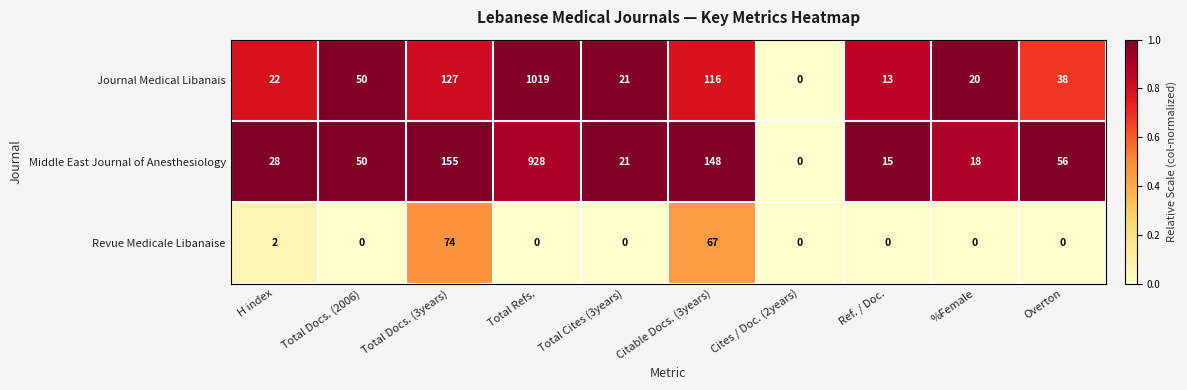

Rank the series at Total Refs. from highest to lowest value.

Journal Medical Libanais, Middle East Journal of Anesthesiology, Revue Medicale Libanaise